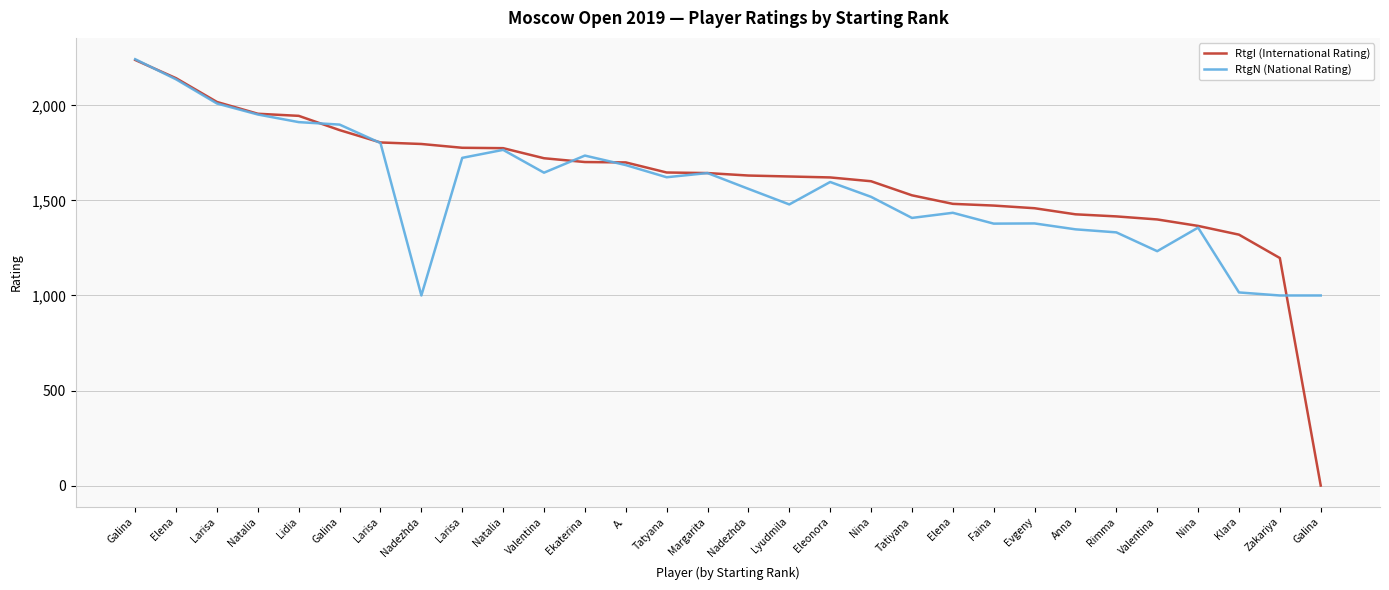

Does the chart have visible grid lines?

Yes